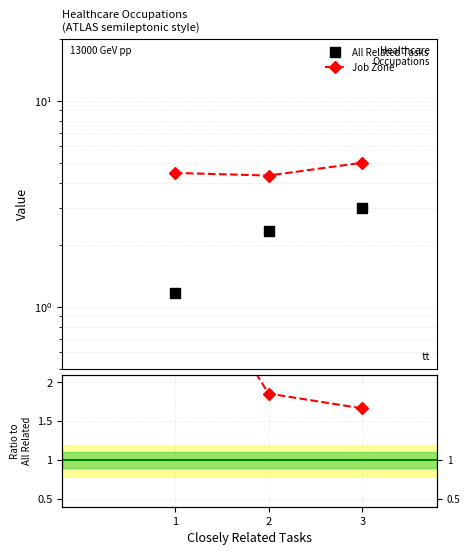

Rank the categories by Job Zone value from highest to lowest.

3, 1, 2